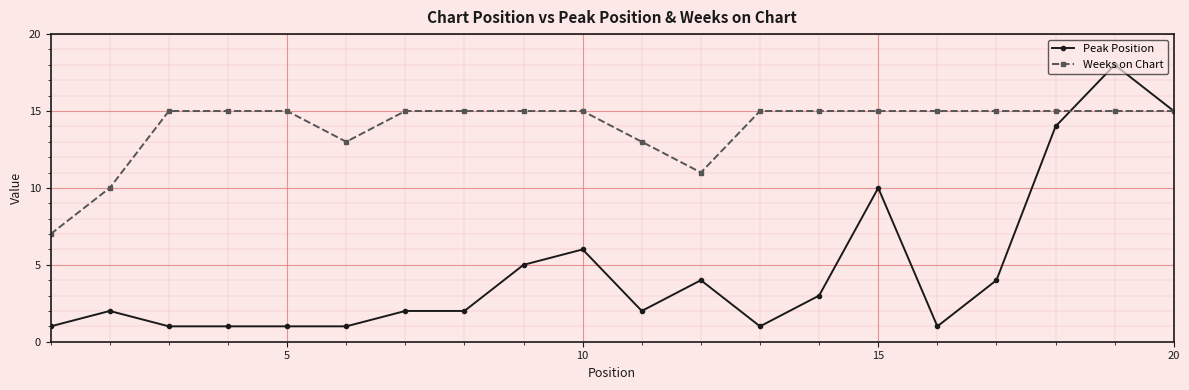

Which series has the largest range (max minus min)?

Peak Position